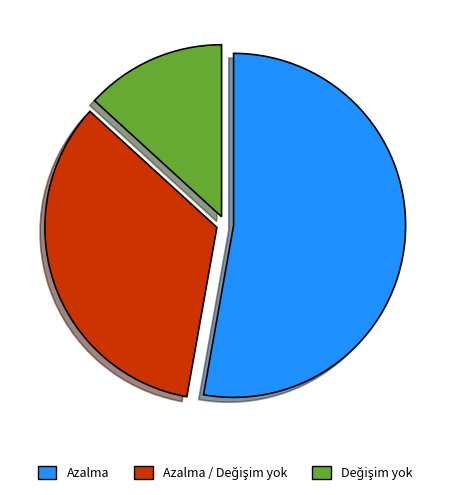

Is there any slice that represents more than half of the pie?

Yes